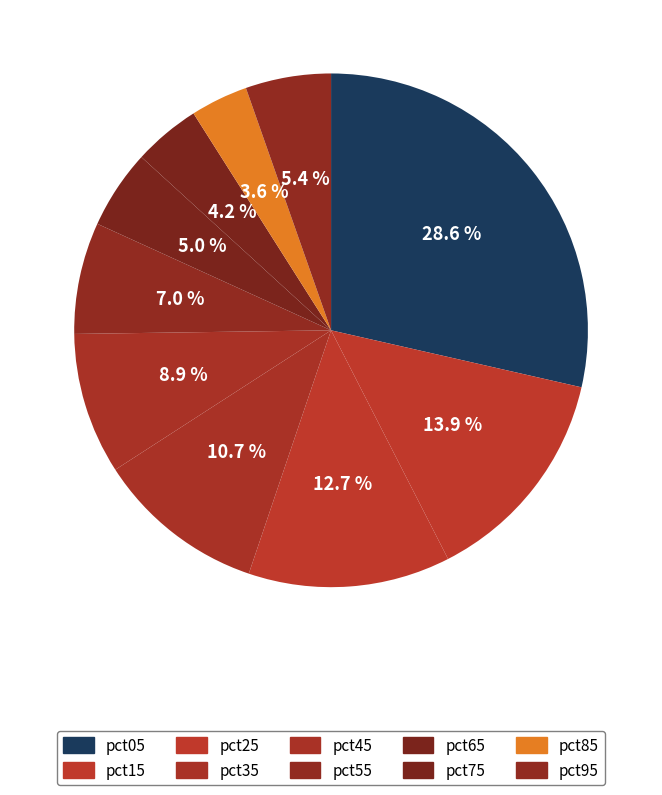

How many slices are in this pie chart?

10